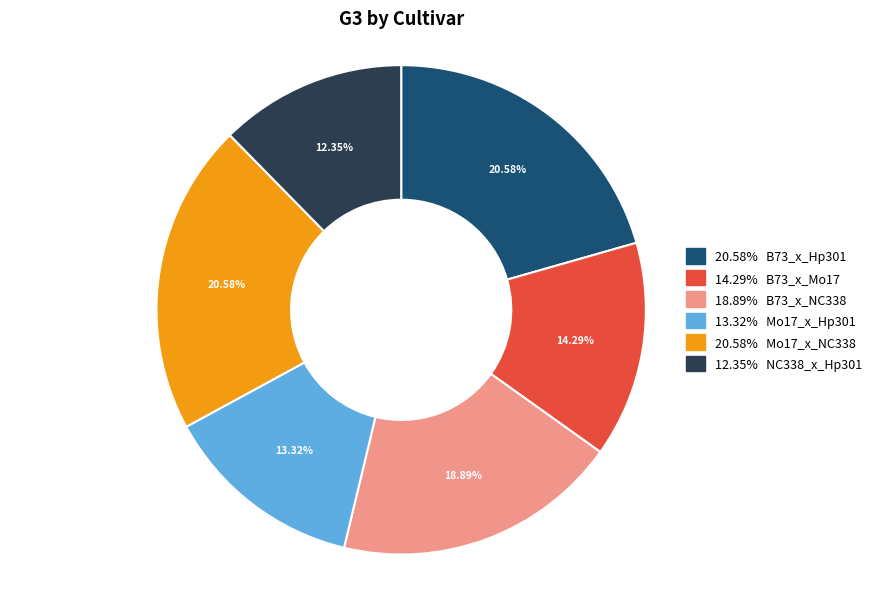

Does any single category account for the majority?

No